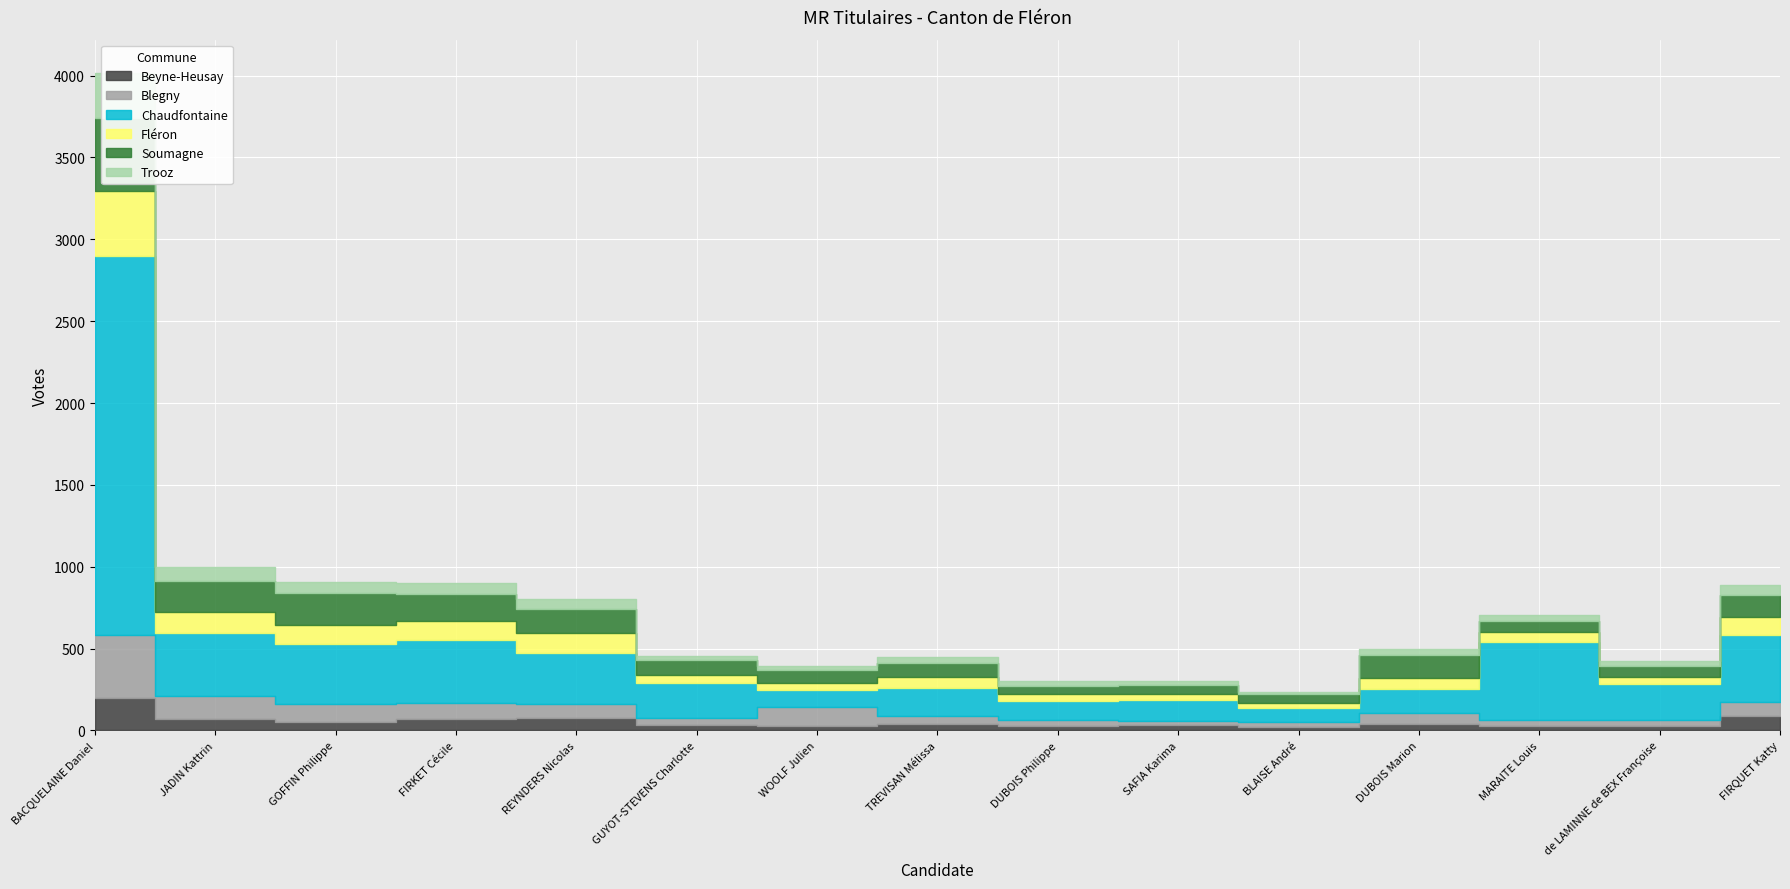

Is it true that Fléron equals 68 at TREVISAN Mélissa?

True